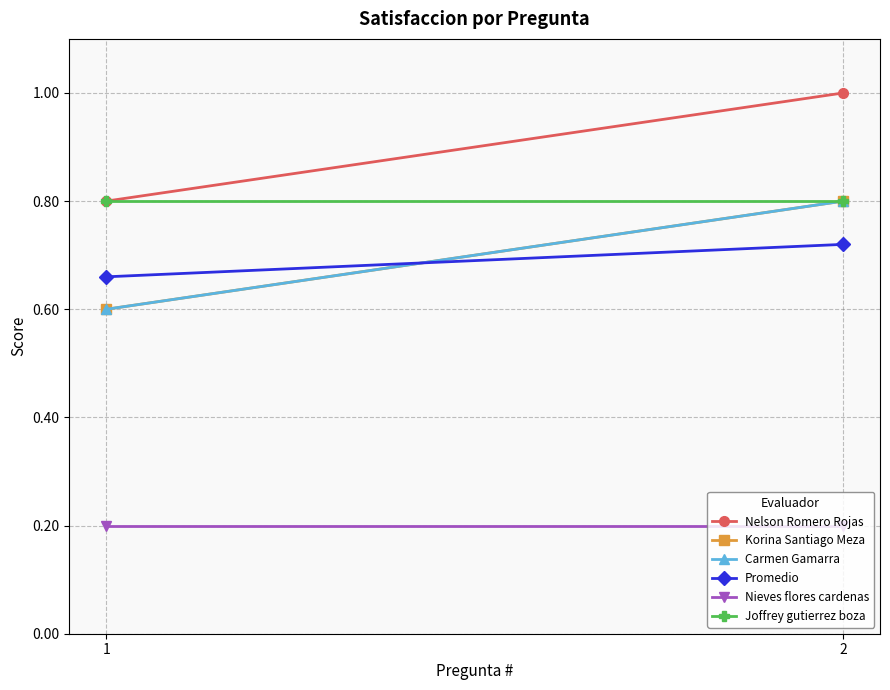

What is the minimum value shown in the chart?

0.2